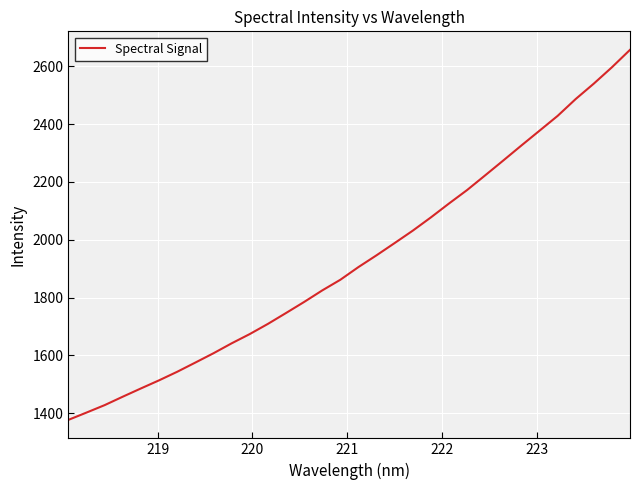

How many series are shown in this chart?

1